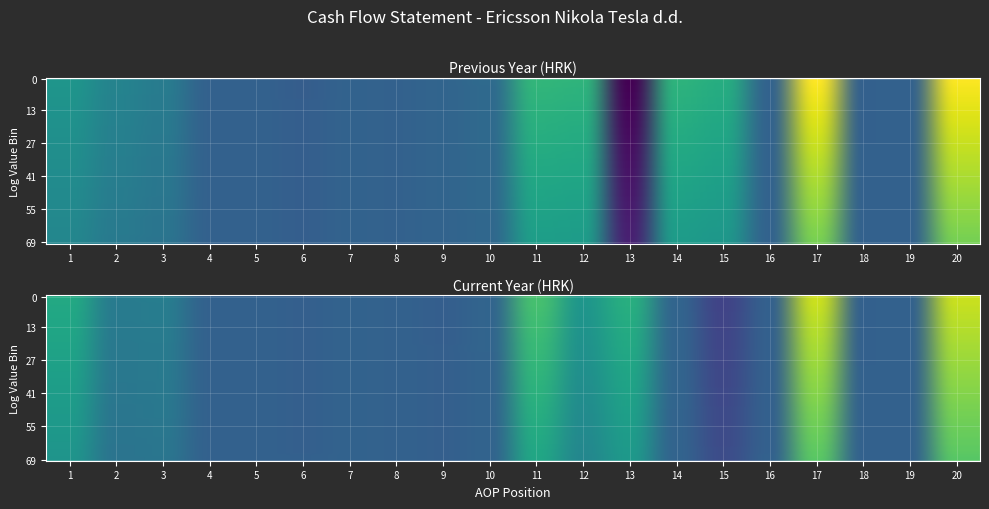

What value does the AOP 1-20 (Previous Year) series have at 4?

-24243.7